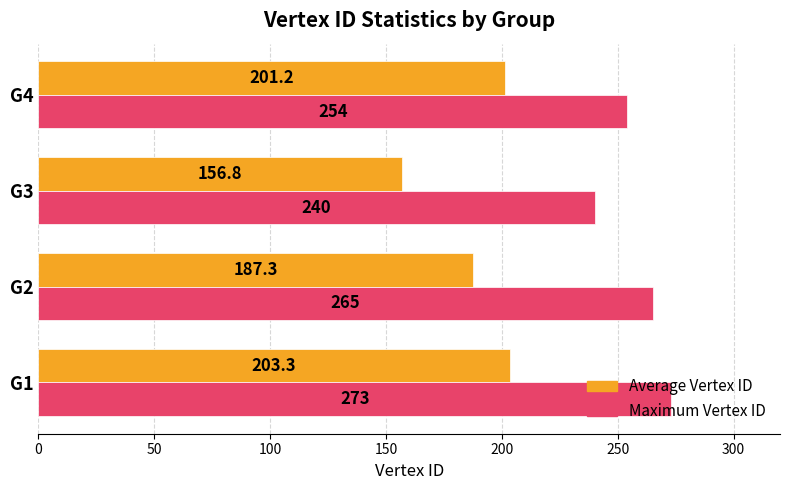

List the series in order of their peak value, lowest first.

Average Vertex ID, Maximum Vertex ID